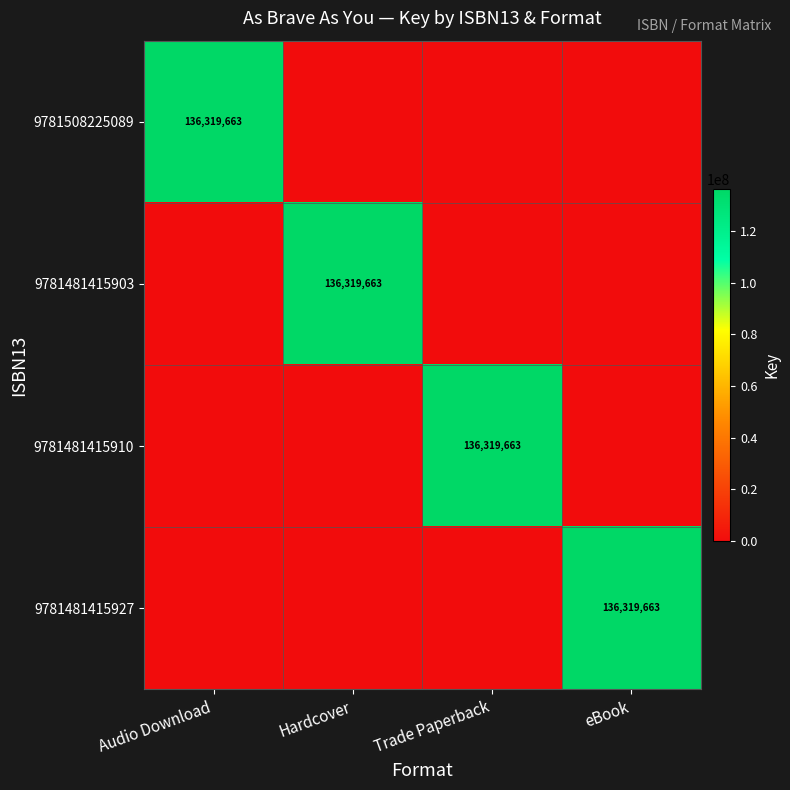

The 9781481415910 series shows 136319663 at Trade Paperback. True or false?

True